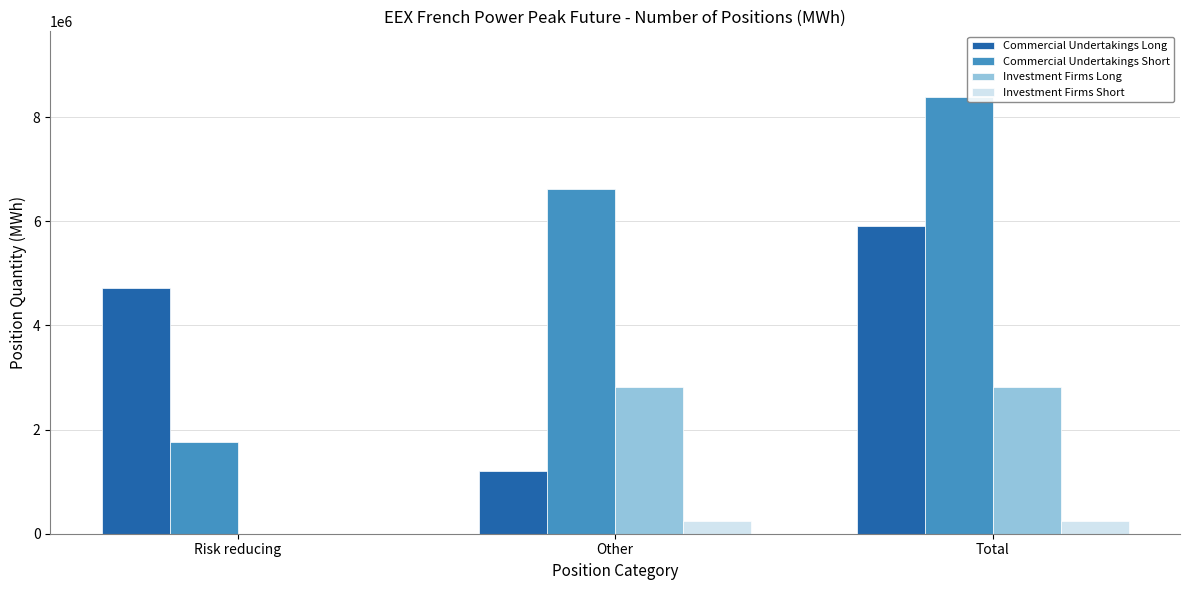

True or false: Commercial Undertakings Long has a value of 4714656 at Risk reducing.

True